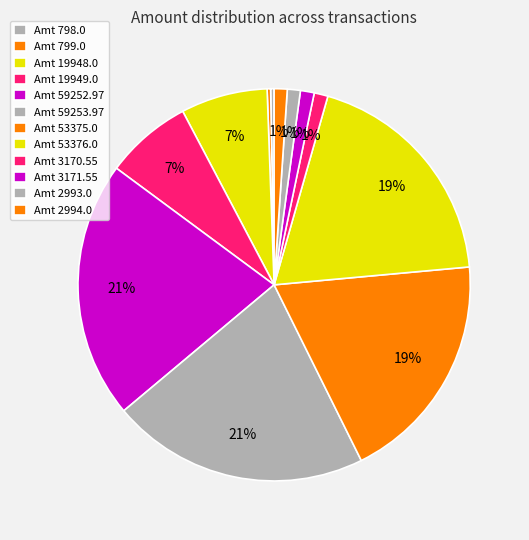

To the nearest percent, what is the difference between the largest and smallest slice percentages?

21%